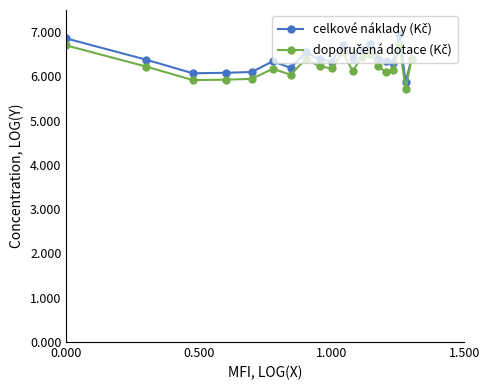

What is the minimum value shown in the chart?

5.7